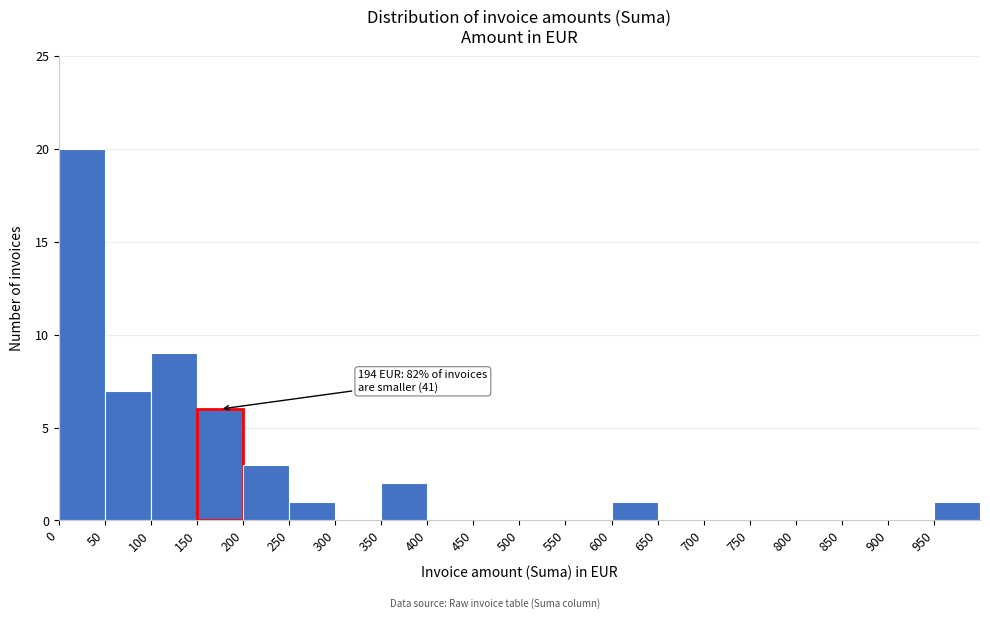

Which range on the x-axis has the tallest bar?

0 to 50